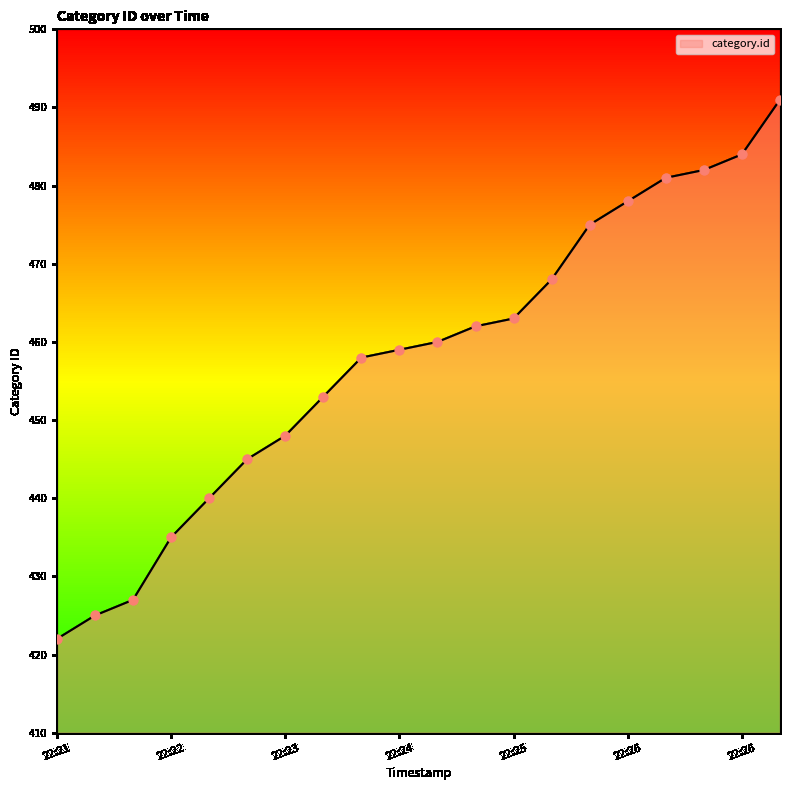

What is the maximum value shown in the chart?

491